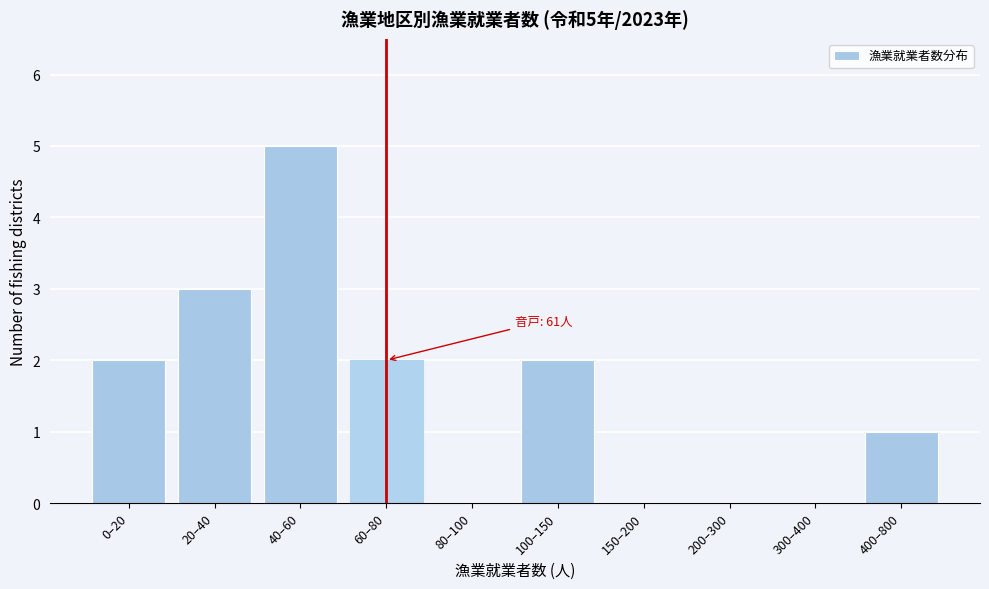

Reading right to left, what are all the values shown in this chart?

400–800=1	300–400=0	200–300=0	150–200=0	100–150=2	80–100=0	60–80=2	40–60=5	20–40=3	0–20=2